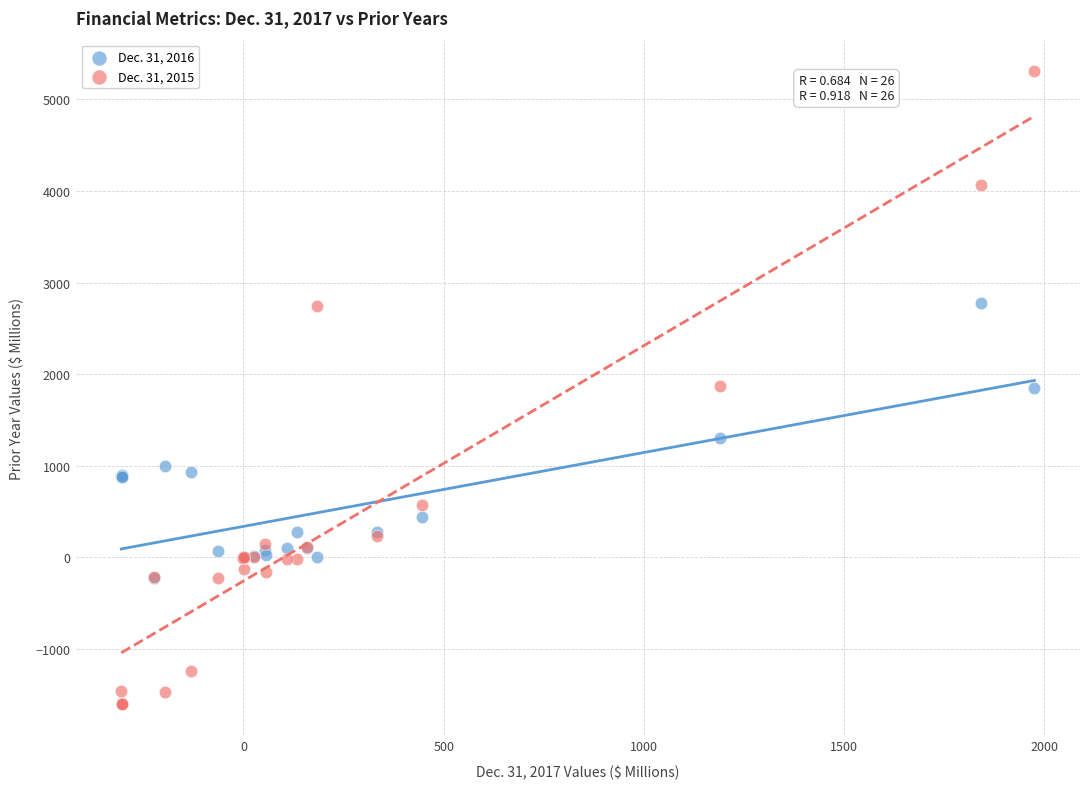

Which series contains the highest Y value?

Dec. 31, 2015